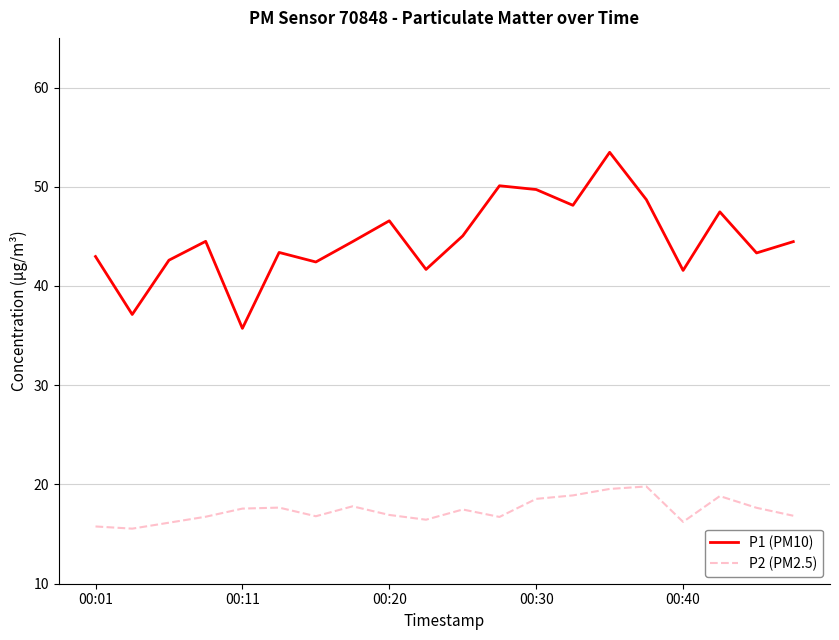

What is the minimum value shown in the chart?

15.6